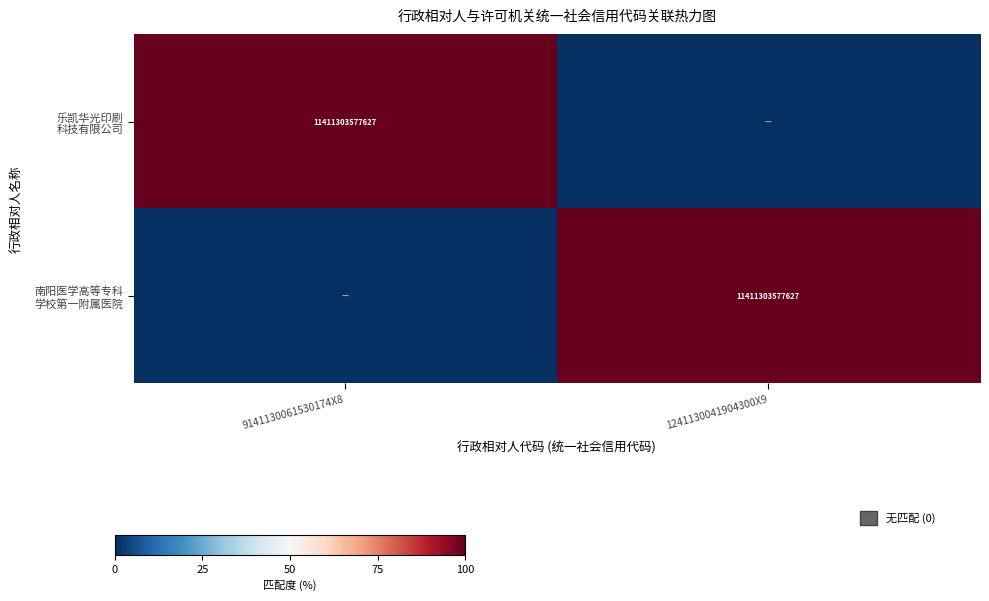

The 南阳医学高等专科 学校第一附属医院 series shows 0 at 9141130061530174X8. True or false?

True